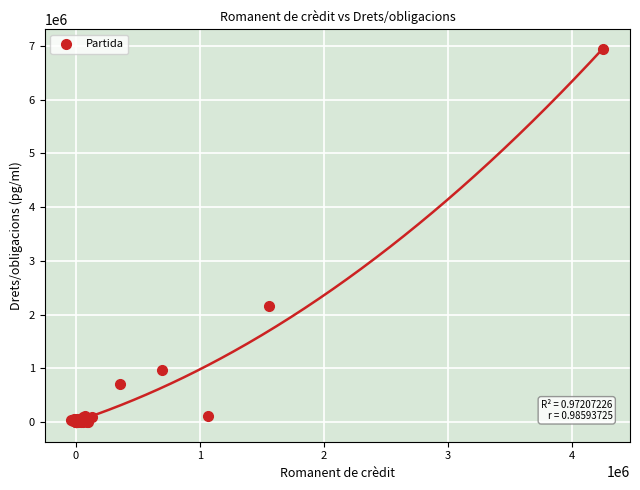

What Y value in the scatter plot is closest to 3473333?

2160001.7